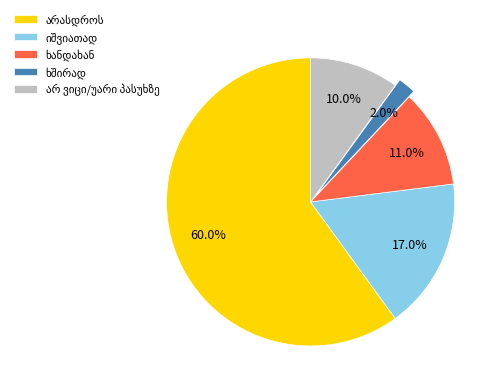

Count the number of slices in the pie.

5